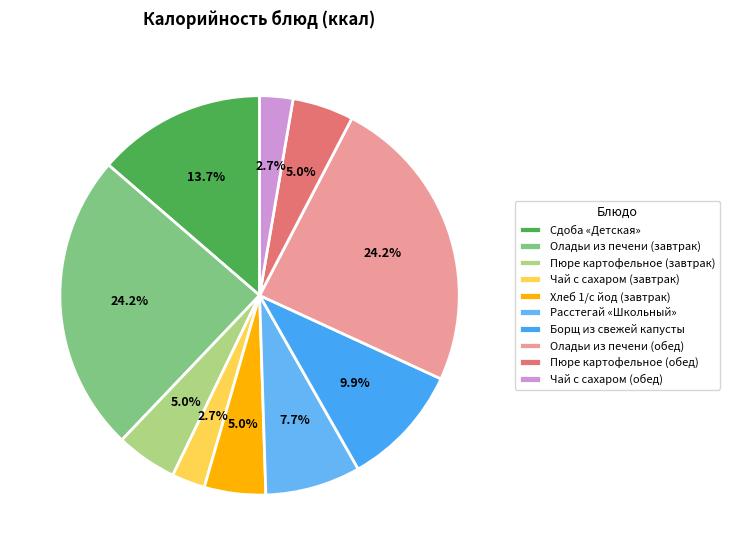

Is there a majority slice in this chart?

No